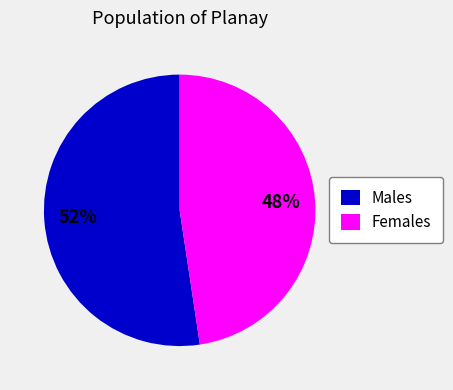

Is the sum of Females and Males greater than half?

Yes